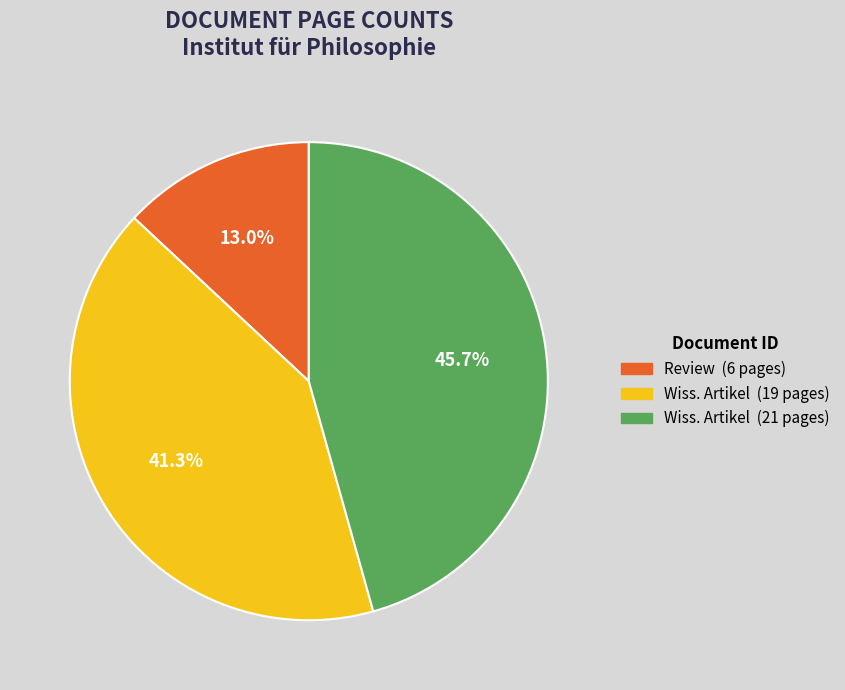

Is there a majority slice in this chart?

No